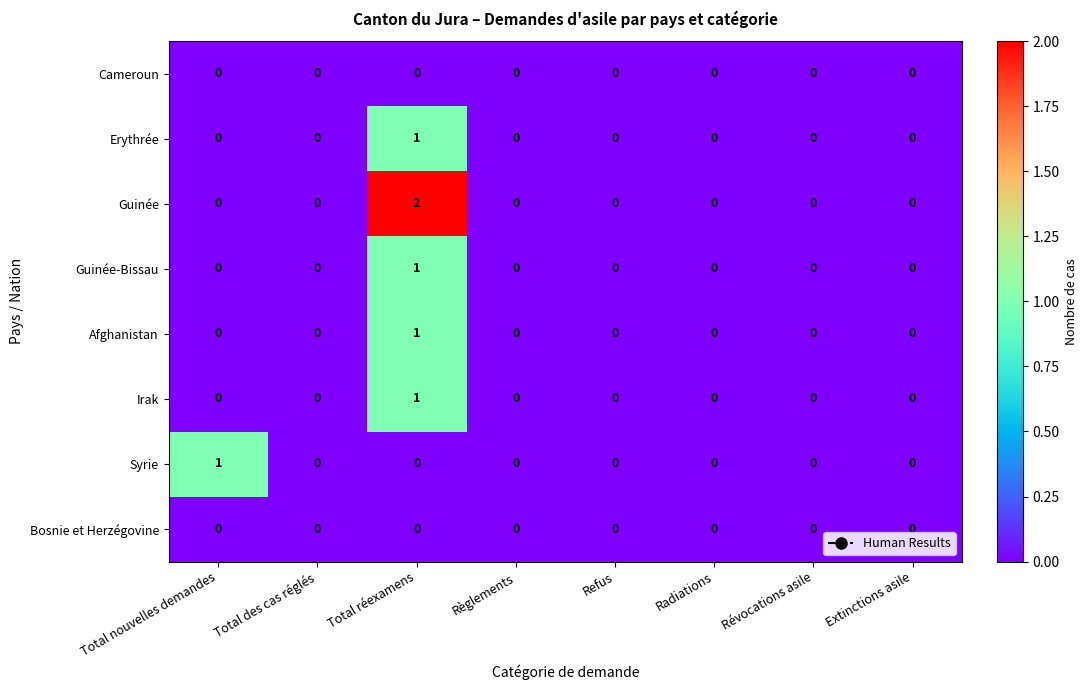

Which series has the largest range (max minus min)?

Guinée